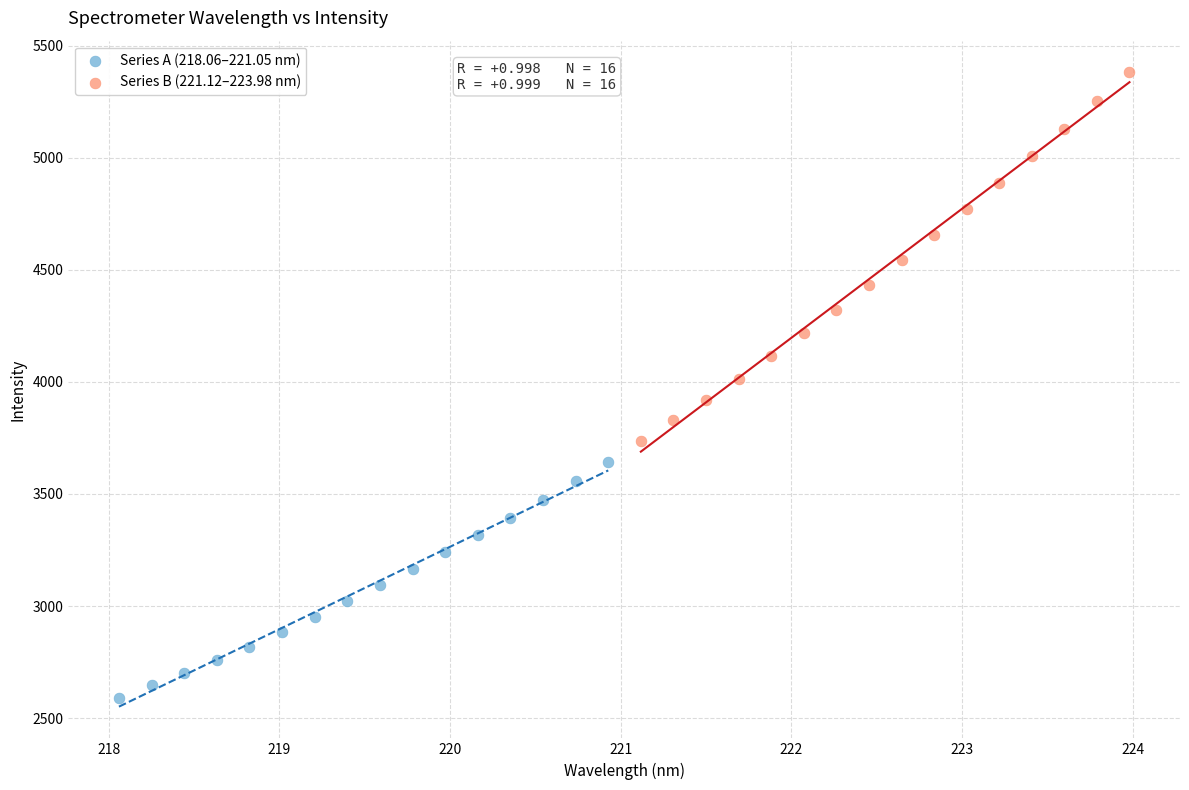

Which series has the largest Y range (max minus min)?

Series B (221.12–223.98 nm)